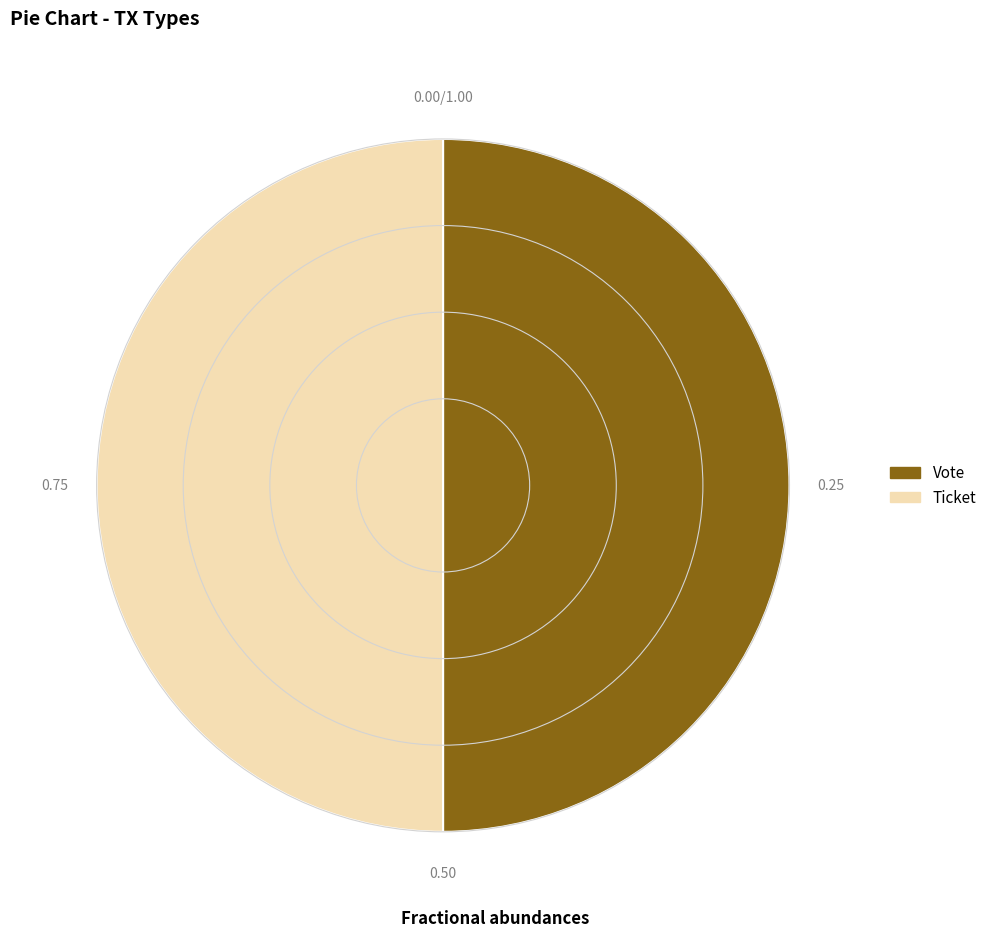

Is the sum of Ticket and Vote greater than half?

Yes